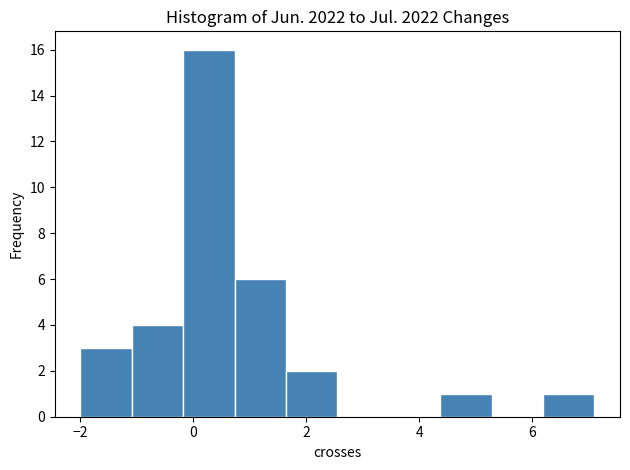

Reading left to right, transcribe this chart: for each bar, give the range it covers on the x-axis and its height. Neither the bar edges nor the heights are printed on the chart, so give them approximately, as read against the axes.

-2.0 to -1.0: 3
-1.0 to -0.2: 4
-0.2 to 0.8: 16
0.8 to 1.6: 6
1.6 to 2.6: 2
2.6 to 3.4: 0
3.4 to 4.4: 0
4.4 to 5.2: 1
5.2 to 6.2: 0
6.2 to 7.2: 1